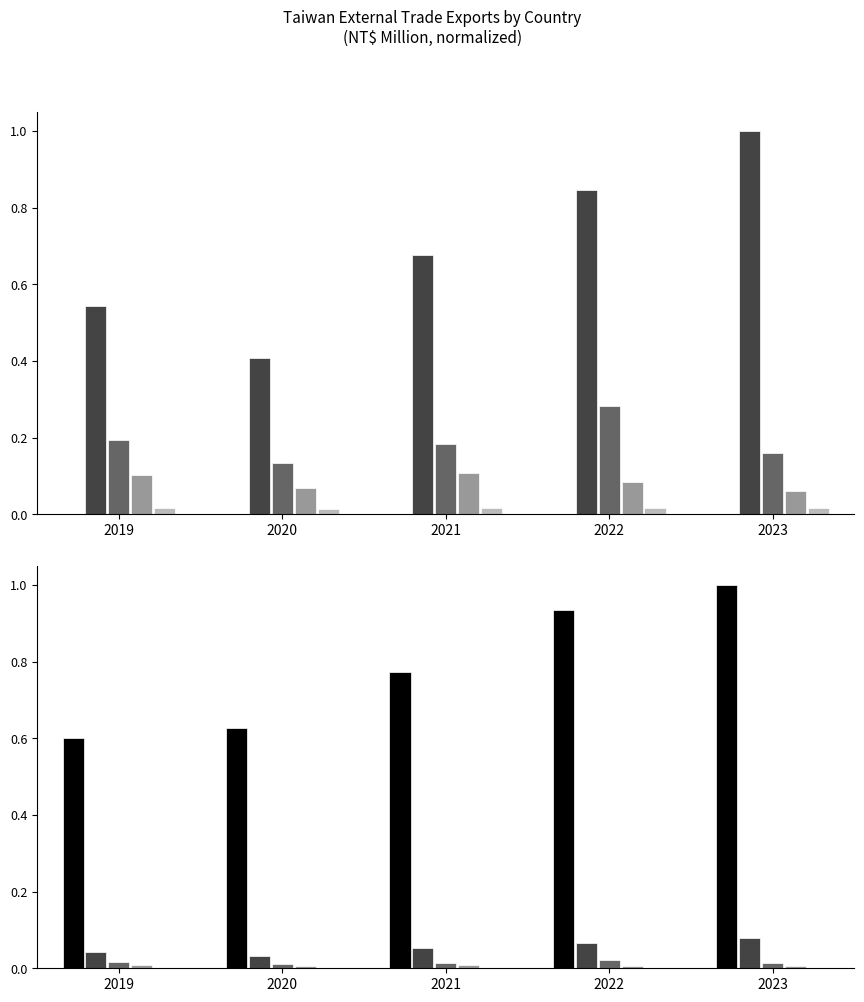

Is it true that India Exports equals 0.0 at 2020?

True